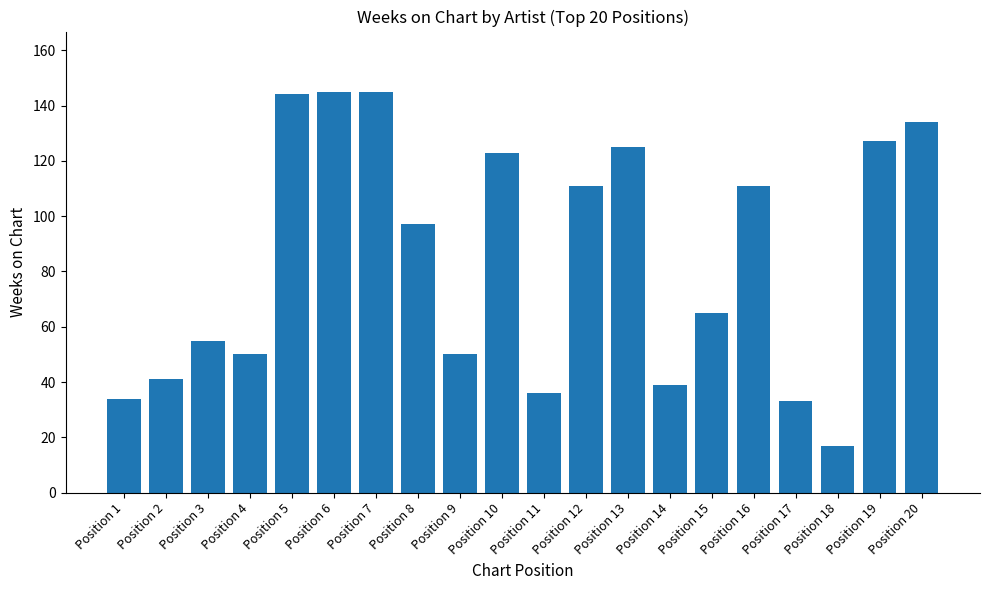

Which category has the lowest value across all series?

Position 18